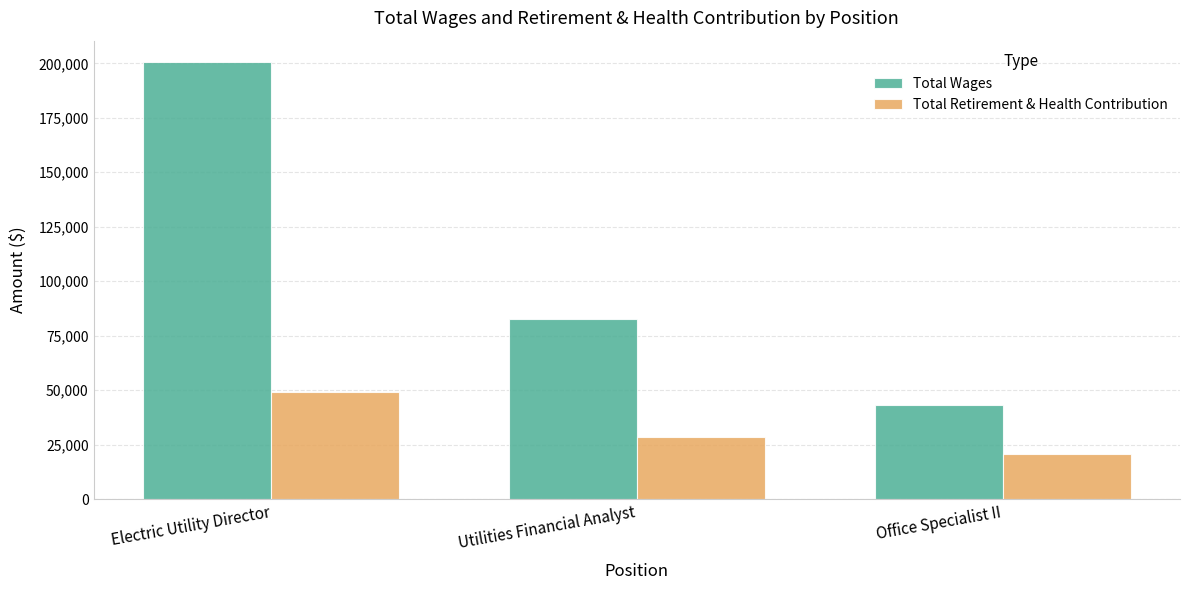

Is it true that Total Wages equals 125605 at Utilities Financial Analyst?

False